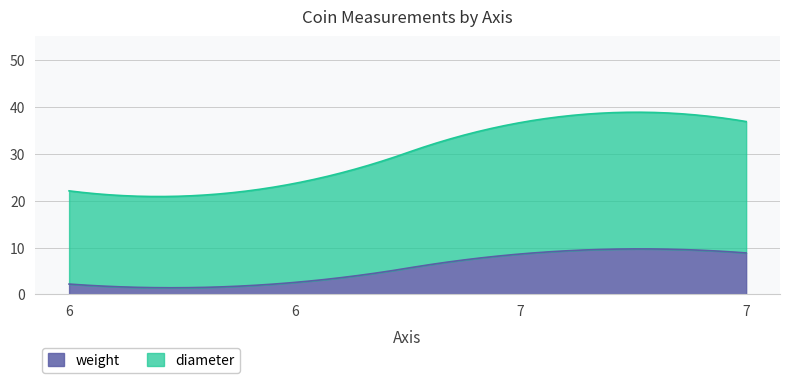

What is the minimum value for diameter?

19.9